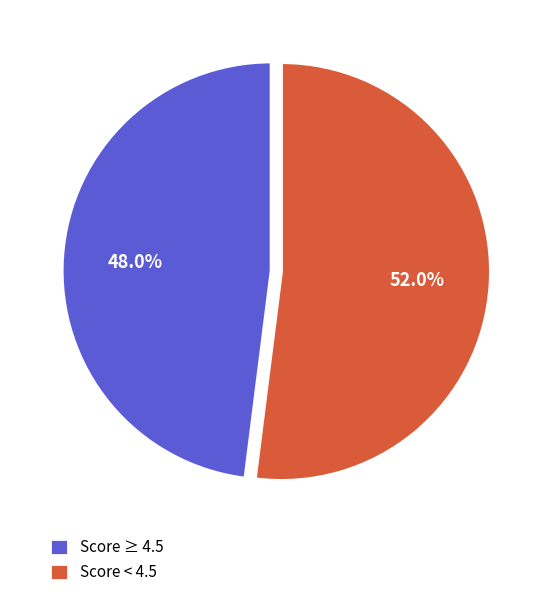

Combined, do Score < 4.5 and Score ≥ 4.5 account for over 50%?

Yes